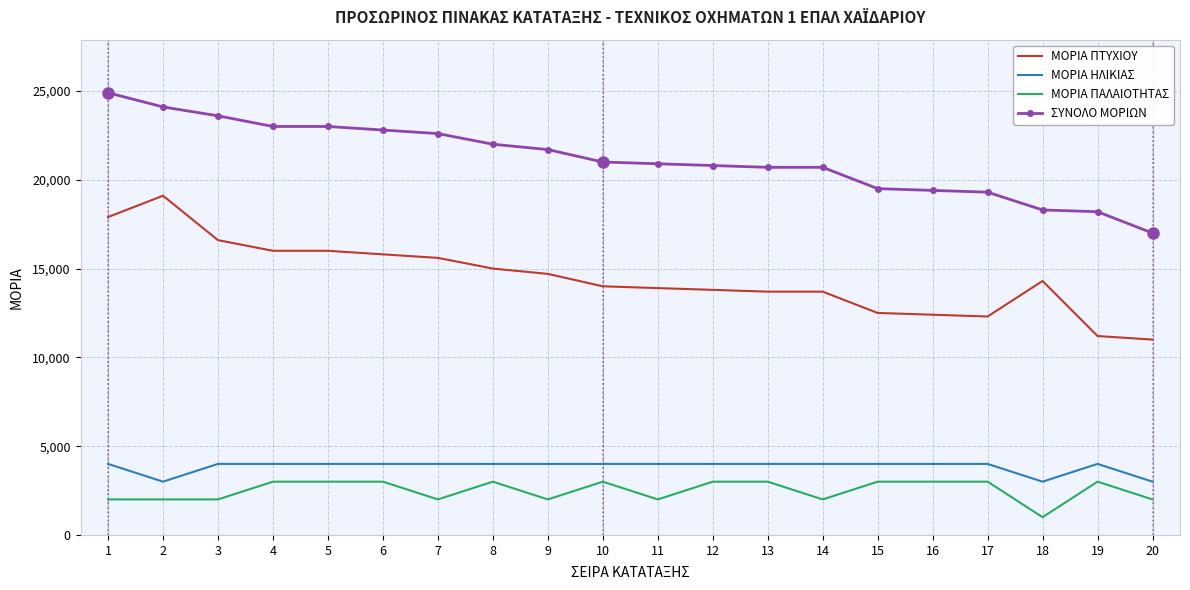

Is the value of ΜΟΡΙΑ ΗΛΙΚΙΑΣ at 6 greater than the value of ΣΥΝΟΛΟ ΜΟΡΙΩΝ at 19?

No